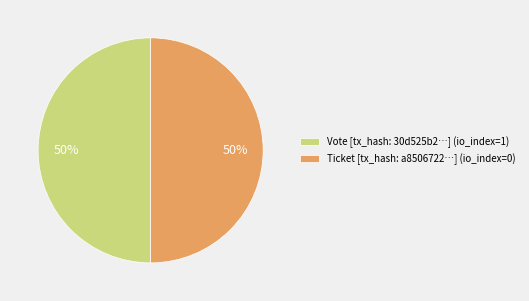

What is the ratio of the value at Ticket [tx_hash: a8506722…] (io_index=0) to the value at Vote [tx_hash: 30d525b2…] (io_index=1)?

1.0